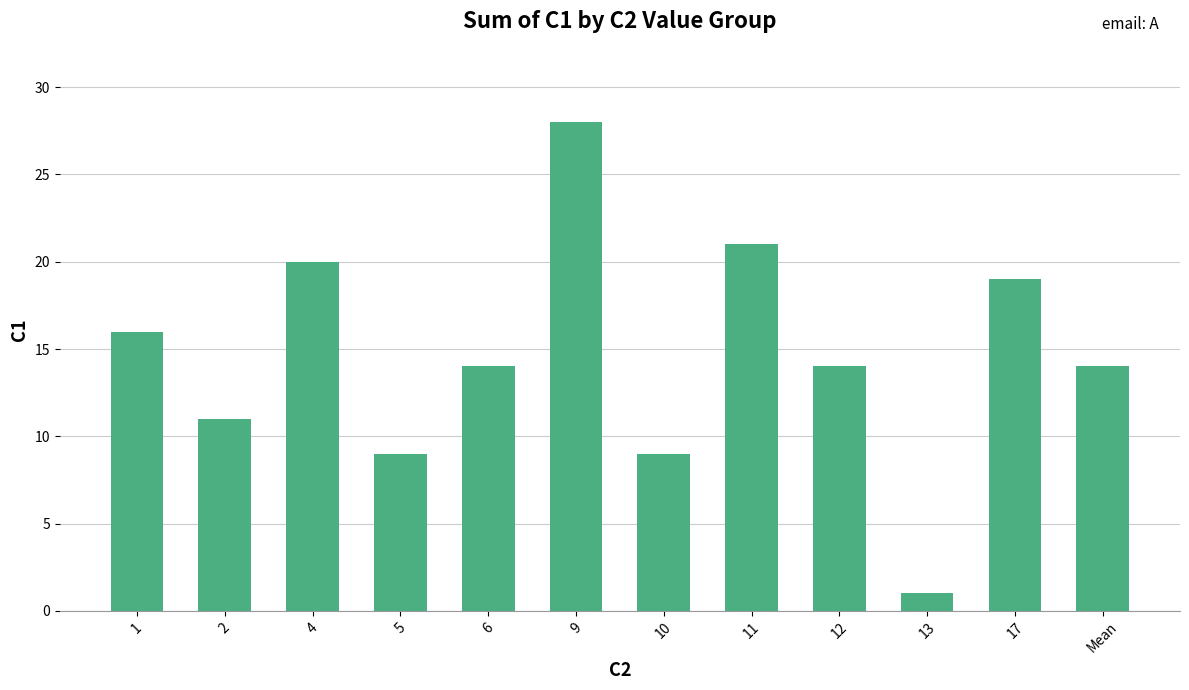

Is it true that the value at 12 is 14?

True